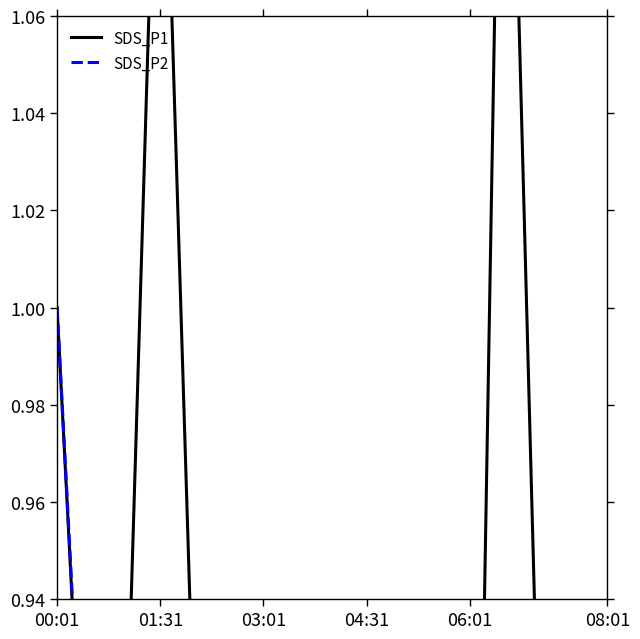

Count the number of categories in the chart.

17